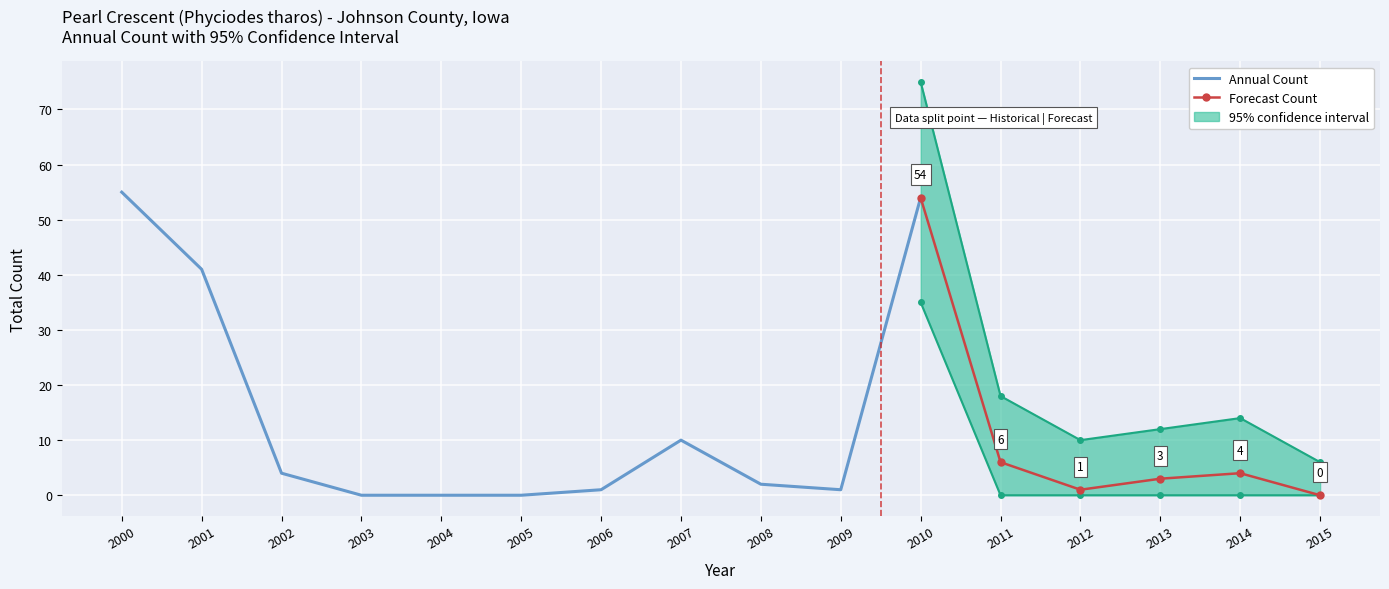

What value does the Forecast Count series have at 2013?

3